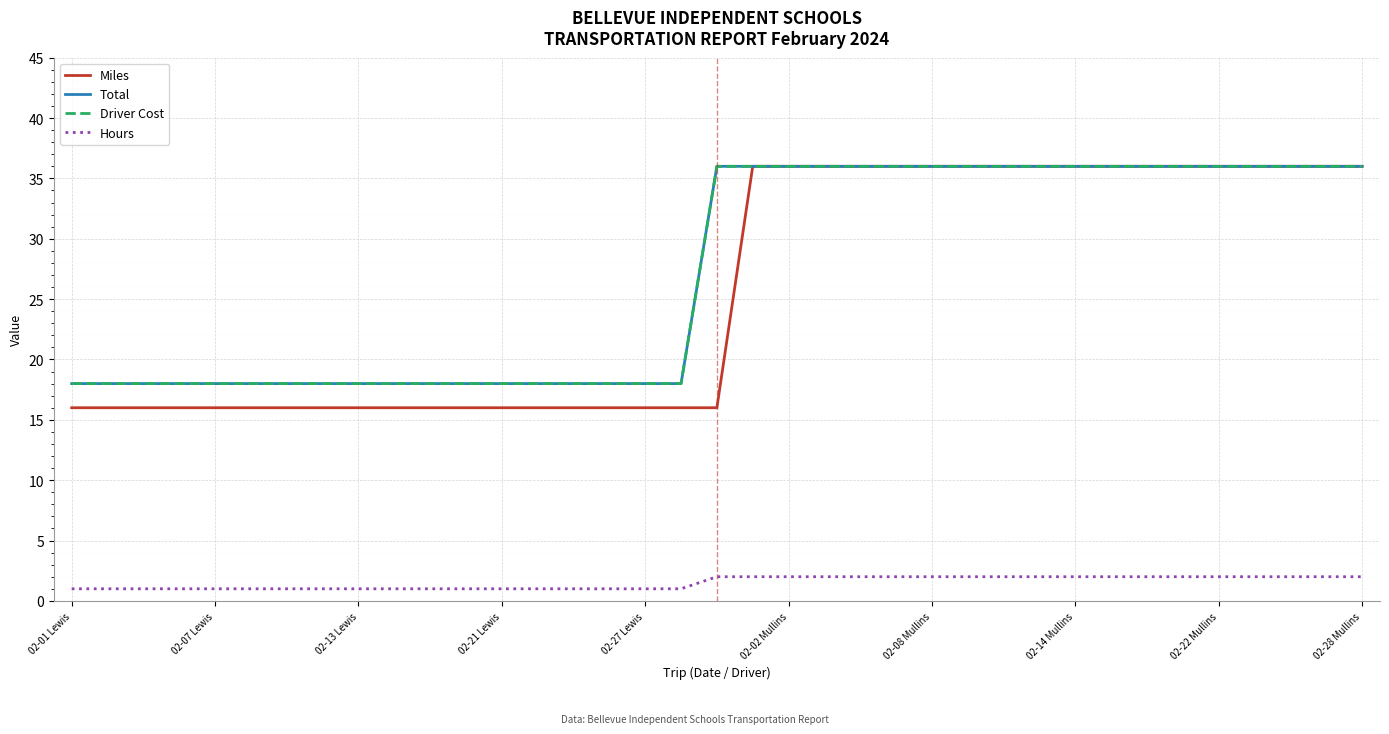

Does the chart display data point markers on the line(s)?

No